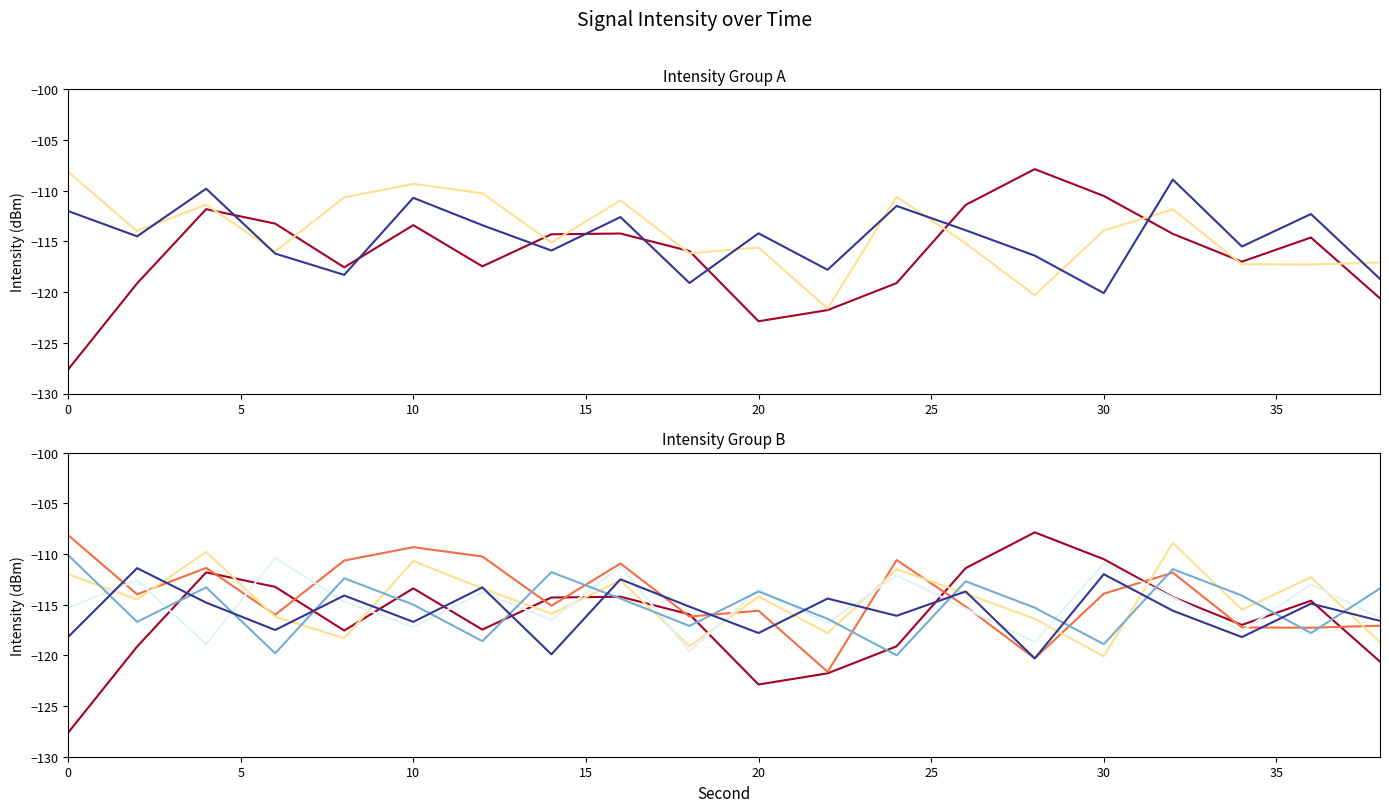

Is the value of s1 at 0 greater than the value of s3 at 15?

Yes